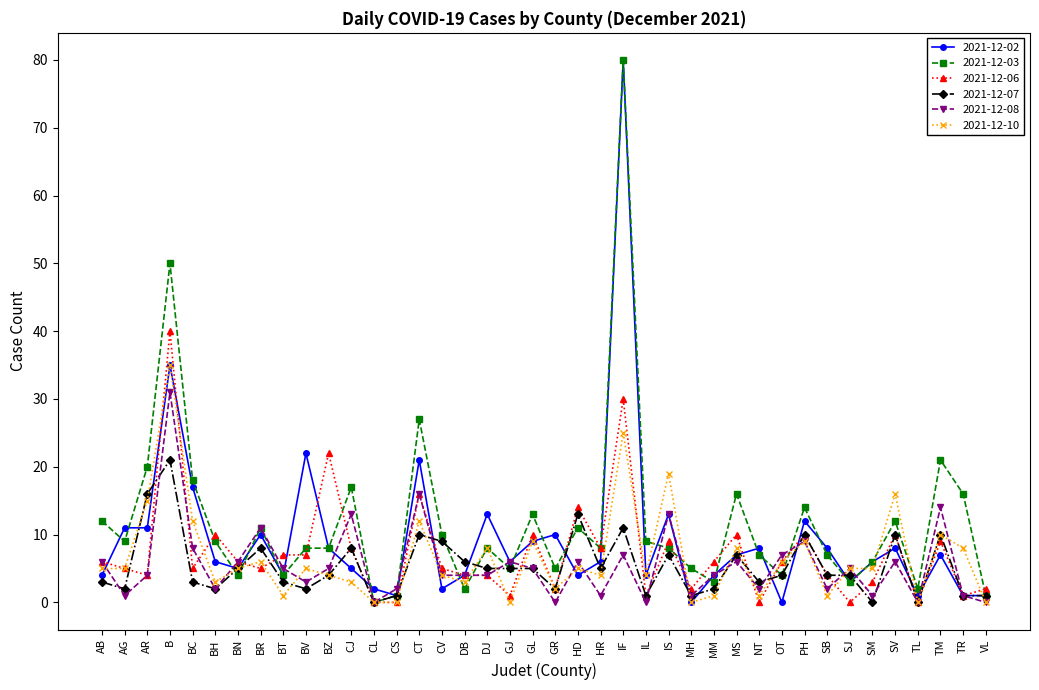

What is the spread (max minus min) of values at GJ?

6